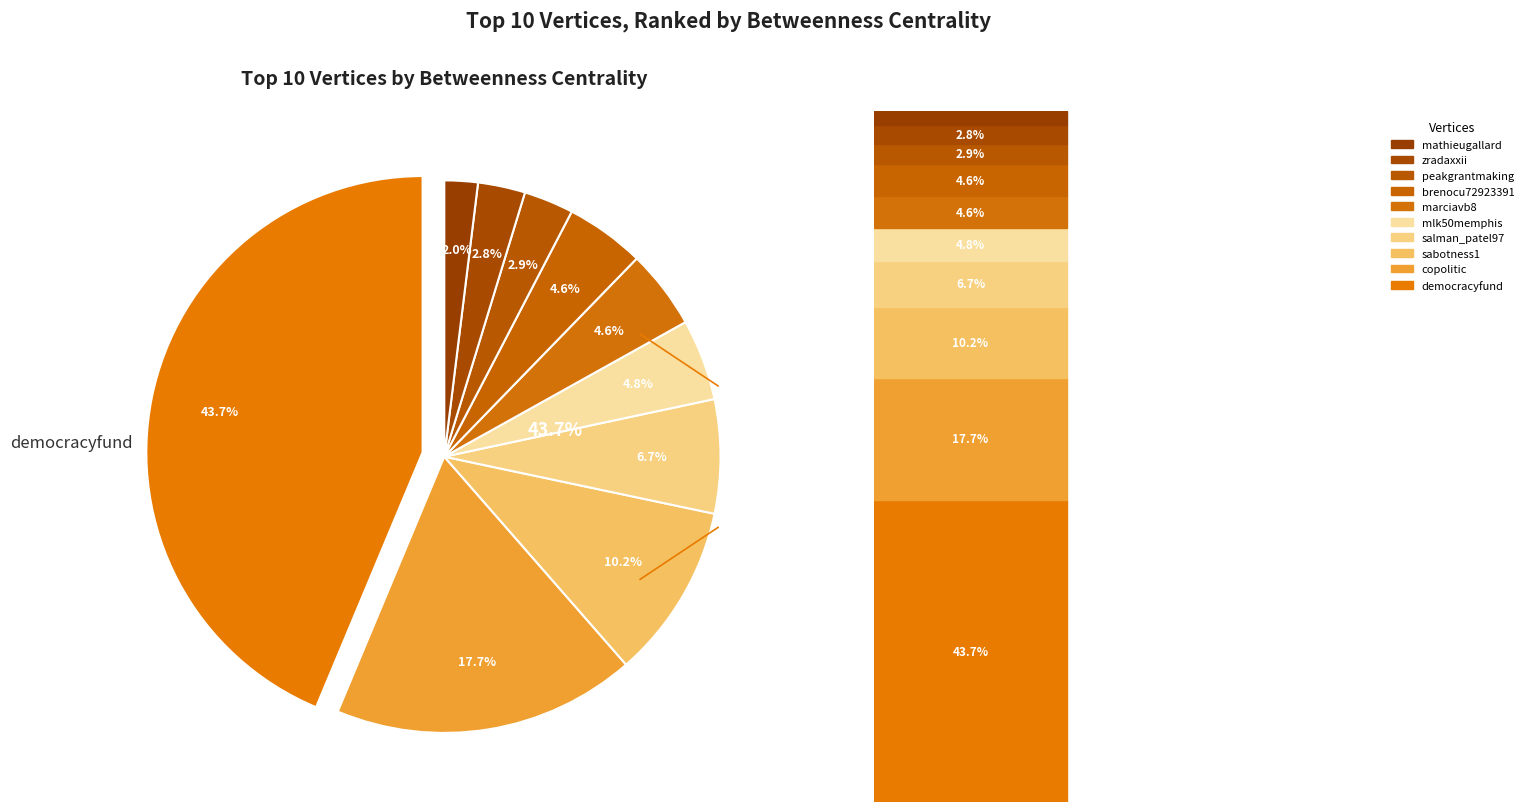

To the nearest percent, what portion does salman_patel97 represent?

7%